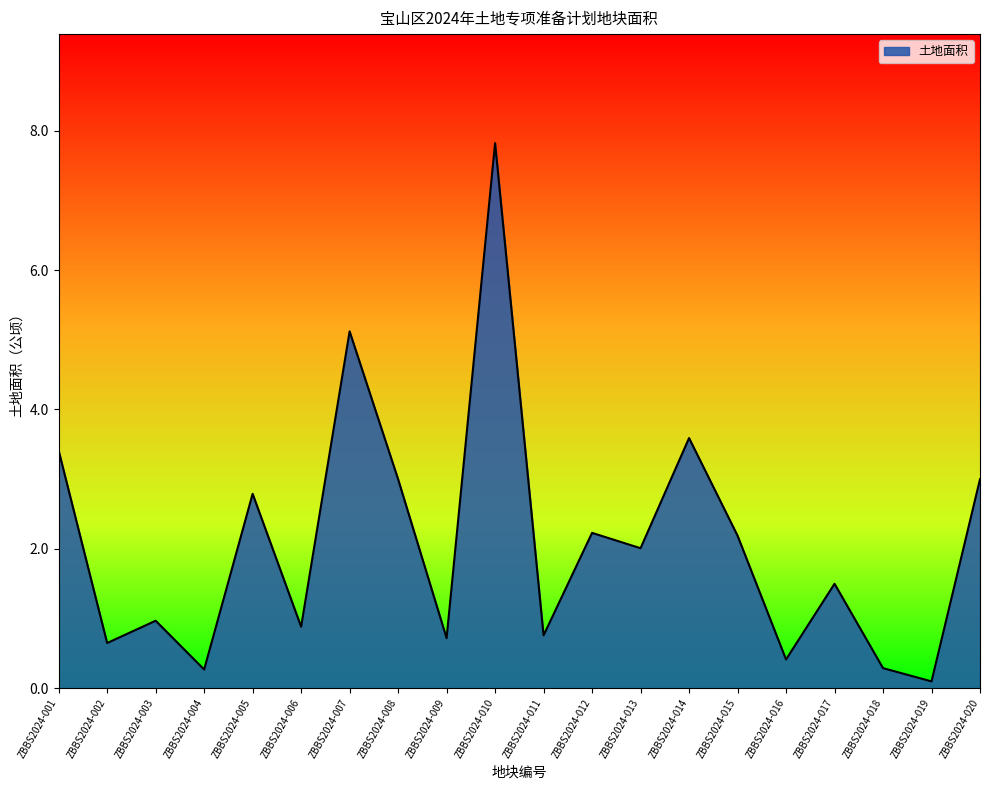

The chart shows a value of 3.4 at ZBBS2024-001. True or false?

True